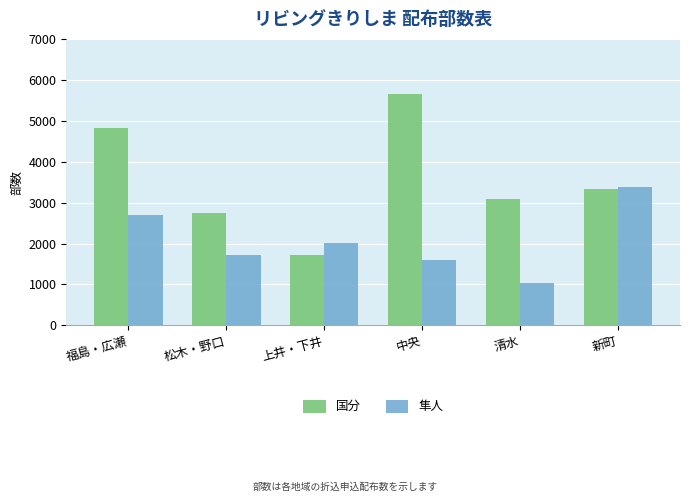

Which series has the largest total across all categories?

国分